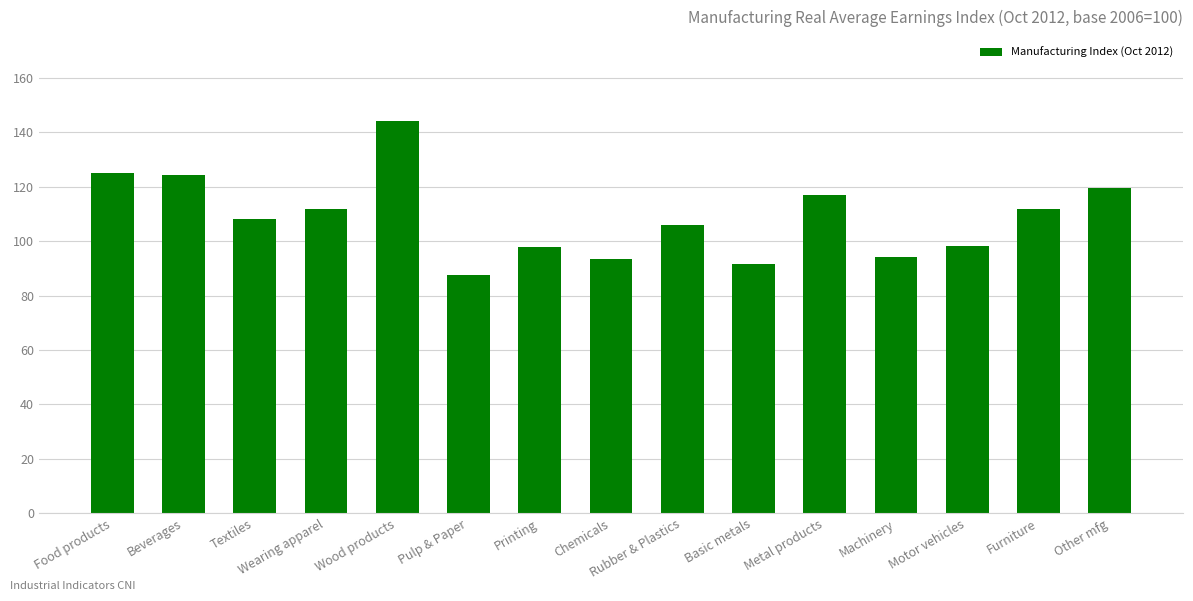

How many data points are less than 108?

7